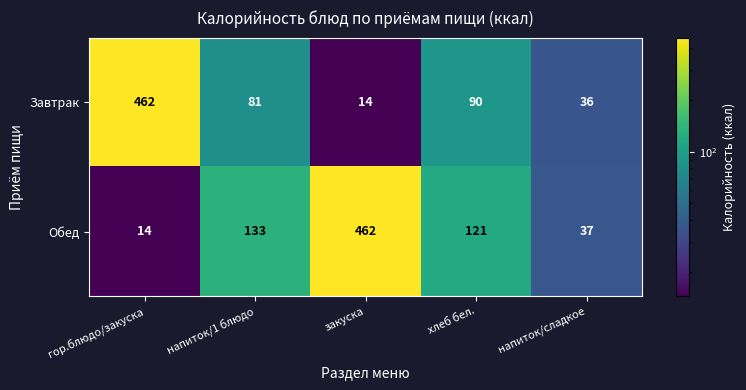

Reading left to right, what are all the values shown in this chart?

Завтрак: 462	81	14	90	36
Обед: 14	133	462	121	37